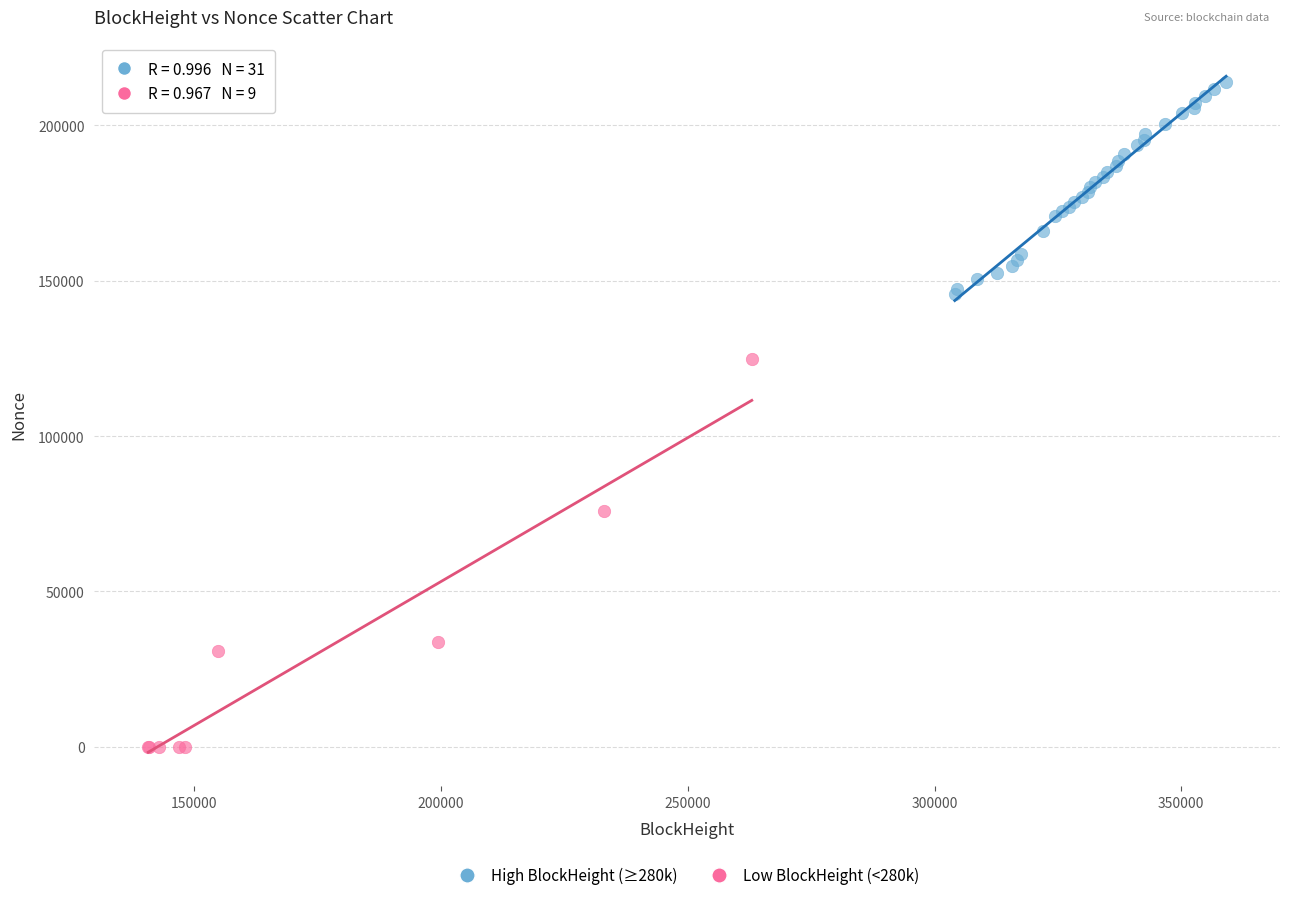

What are all the series names shown in the legend?

High BlockHeight (≥280k), Low BlockHeight (<280k)